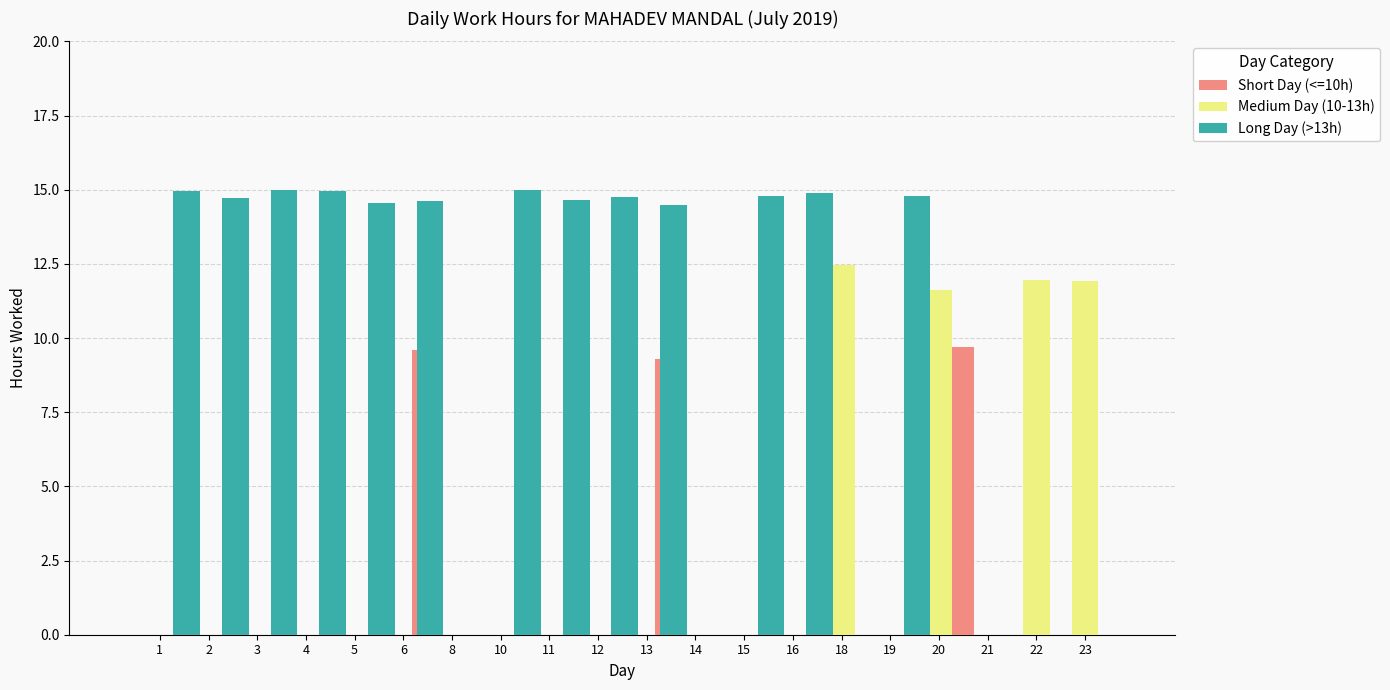

What is the value of the Long Day (>13h) bar at the 8th from the left?

15.0